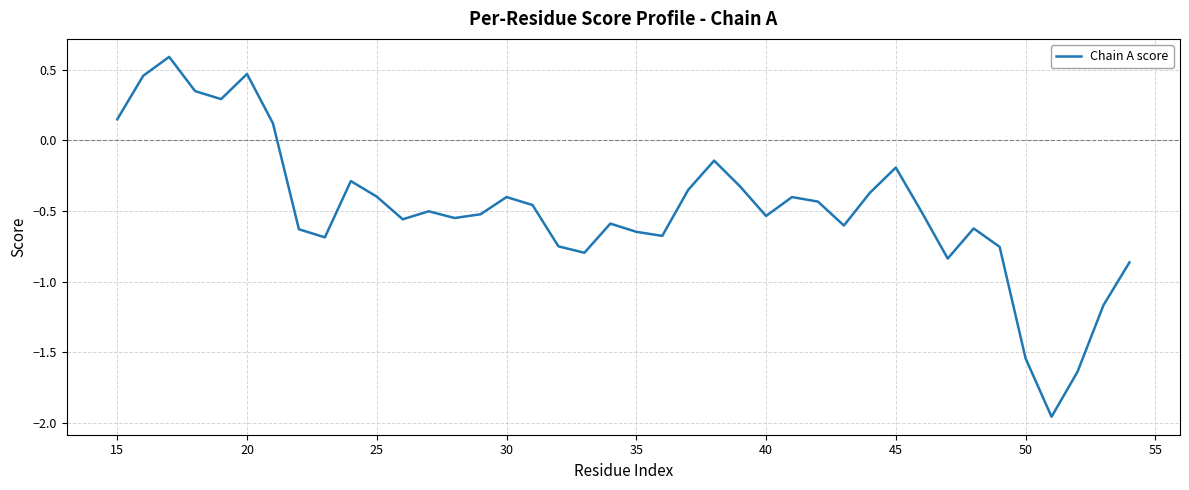

What is the difference between the maximum and minimum values?

2.5